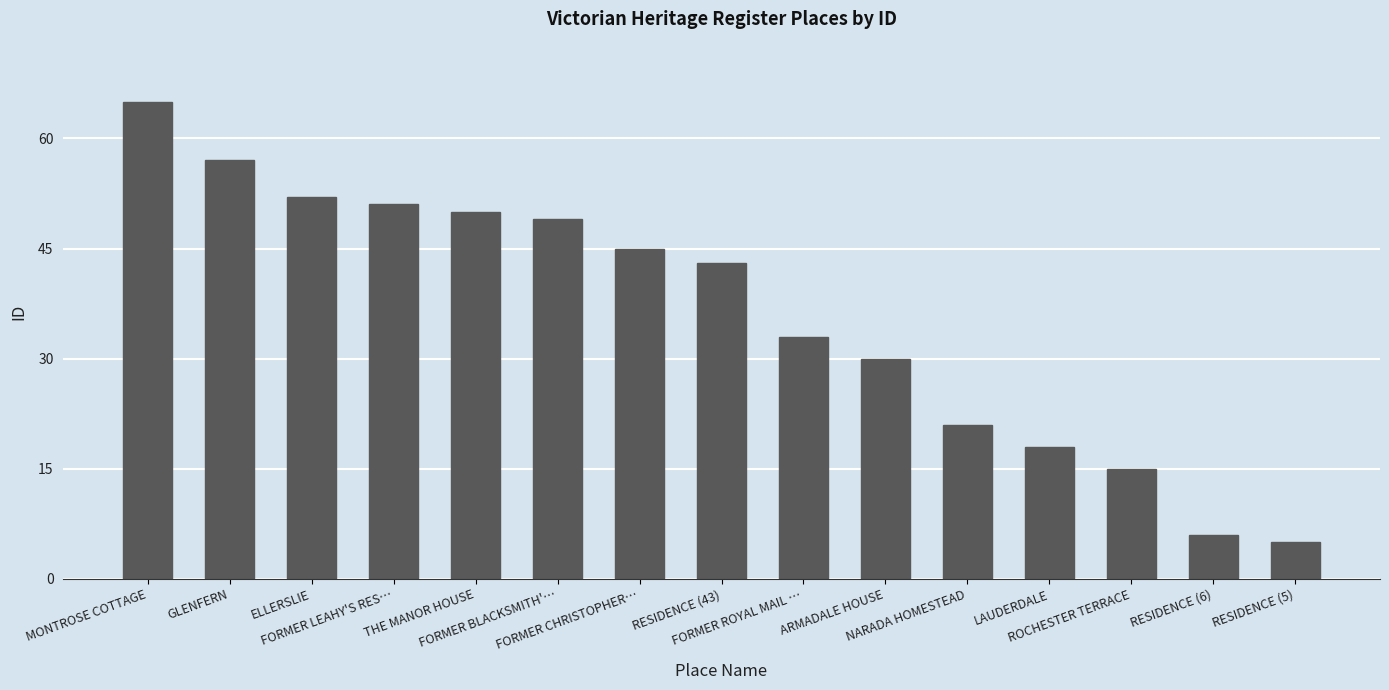

Rank the categories by value from lowest to highest.

RESIDENCE (5), RESIDENCE (6), ROCHESTER TERRACE, LAUDERDALE, NARADA HOMESTEAD, ARMADALE HOUSE, FORMER ROYAL MAIL …, RESIDENCE (43), FORMER CHRISTOPHER…, FORMER BLACKSMITH'…, THE MANOR HOUSE, FORMER LEAHY'S RES…, ELLERSLIE, GLENFERN, MONTROSE COTTAGE